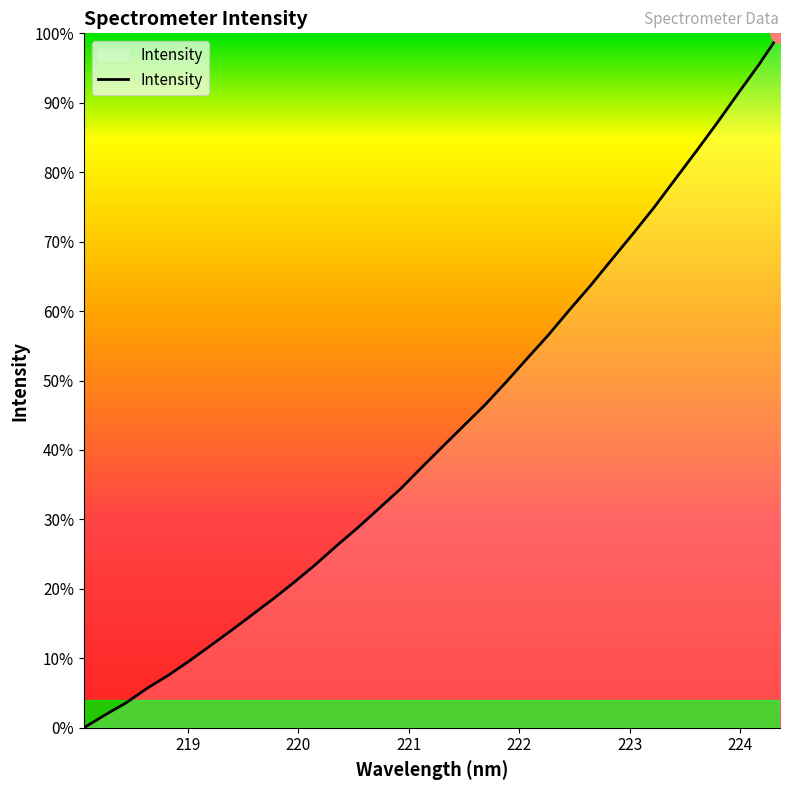

Is this an area chart (filled region under the line)?

Yes